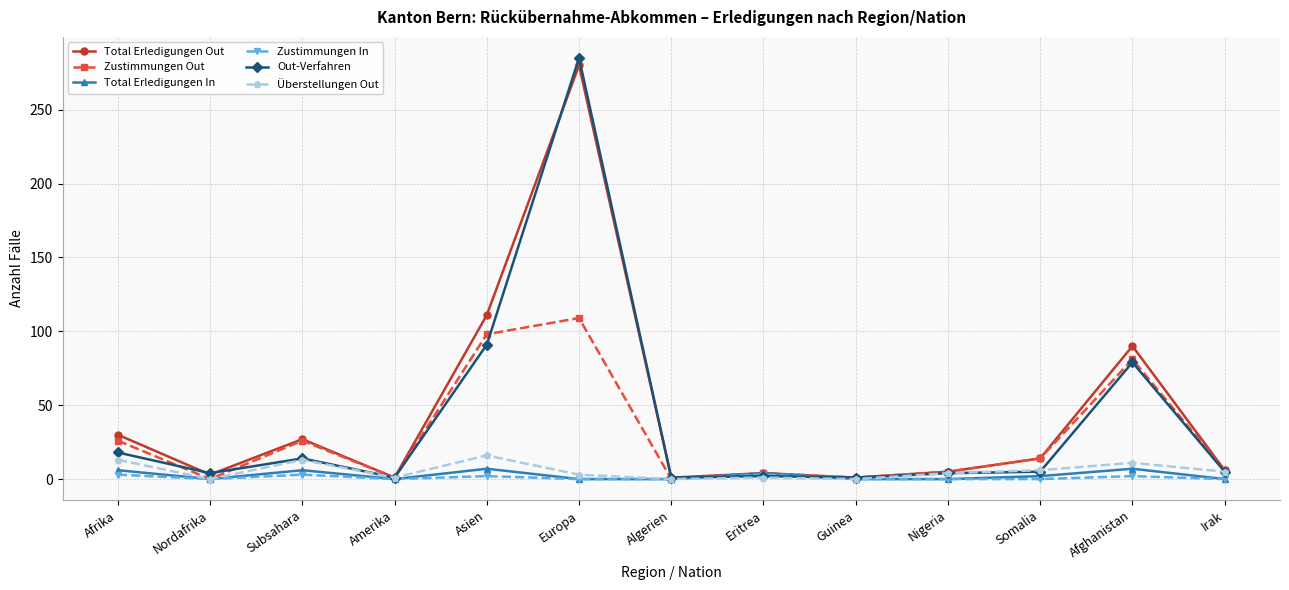

Which series changed the most between Subsahara and Afghanistan?

Out-Verfahren